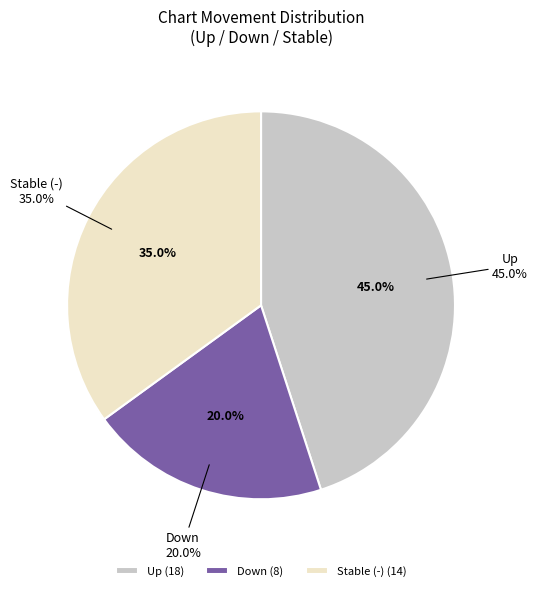

How many segments does this pie chart have?

3